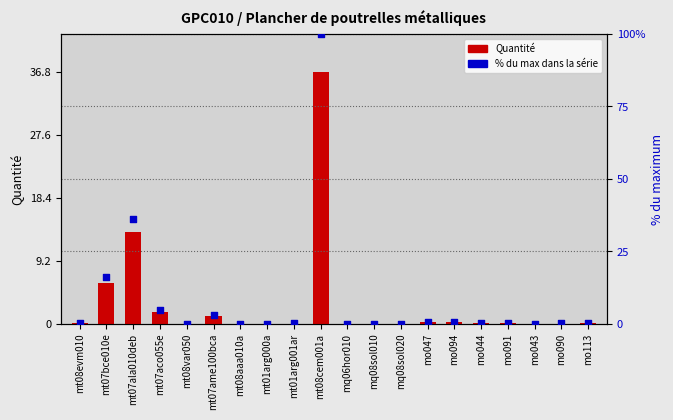

At which category is the sum across all series the highest?

mt08cem001a